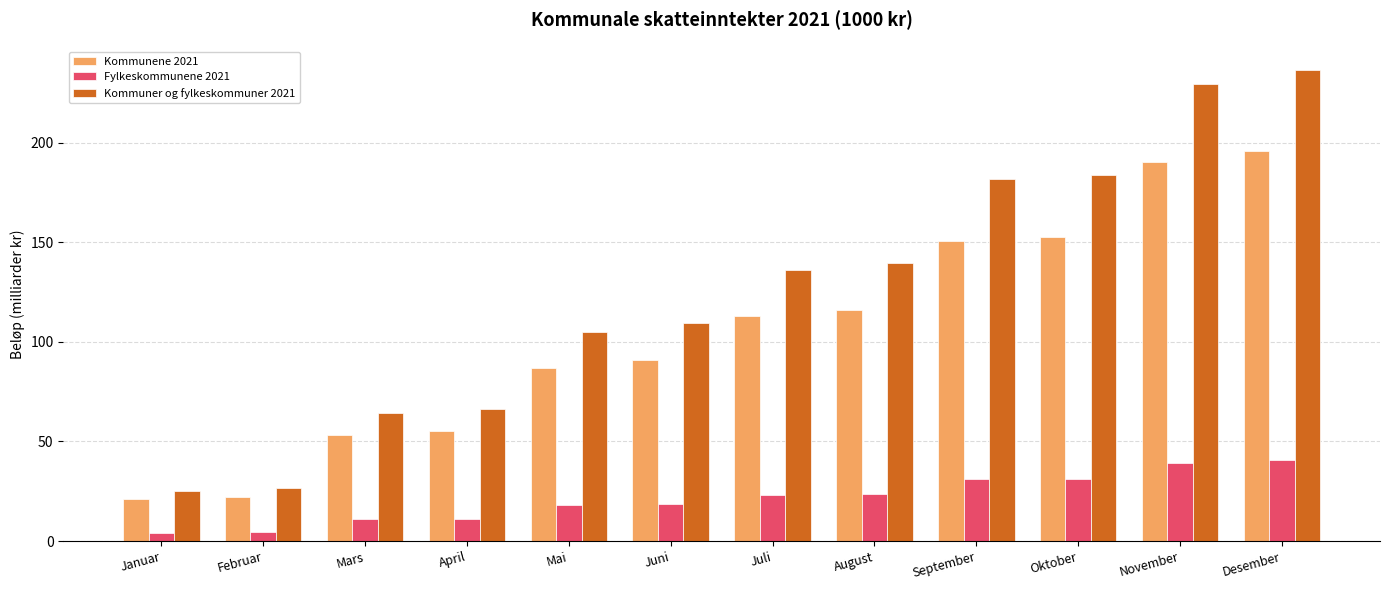

What are all the series names shown in the legend?

Kommunene 2021, Fylkeskommunene 2021, Kommuner og fylkeskommuner 2021